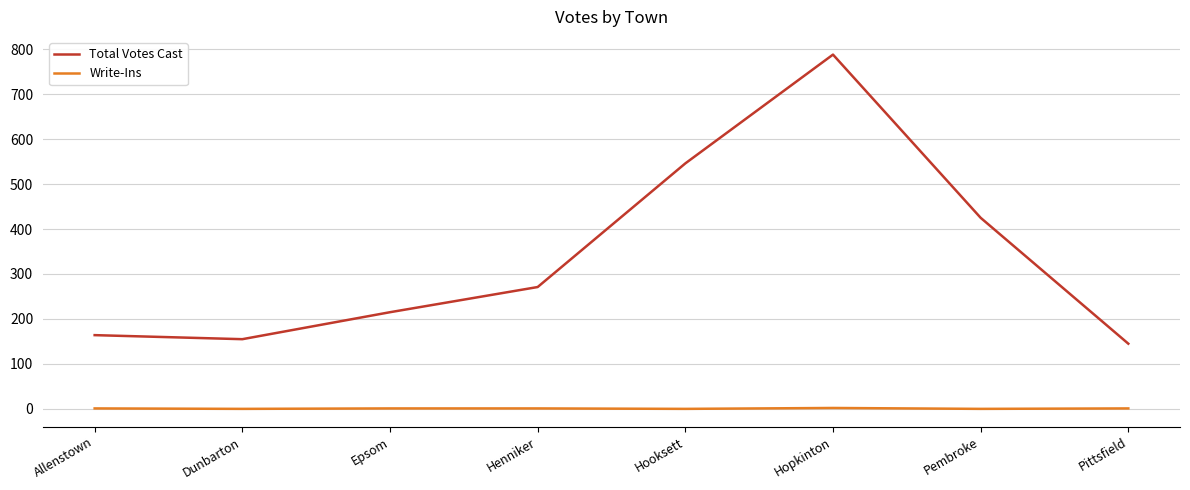

What is the maximum value shown in the chart?

788